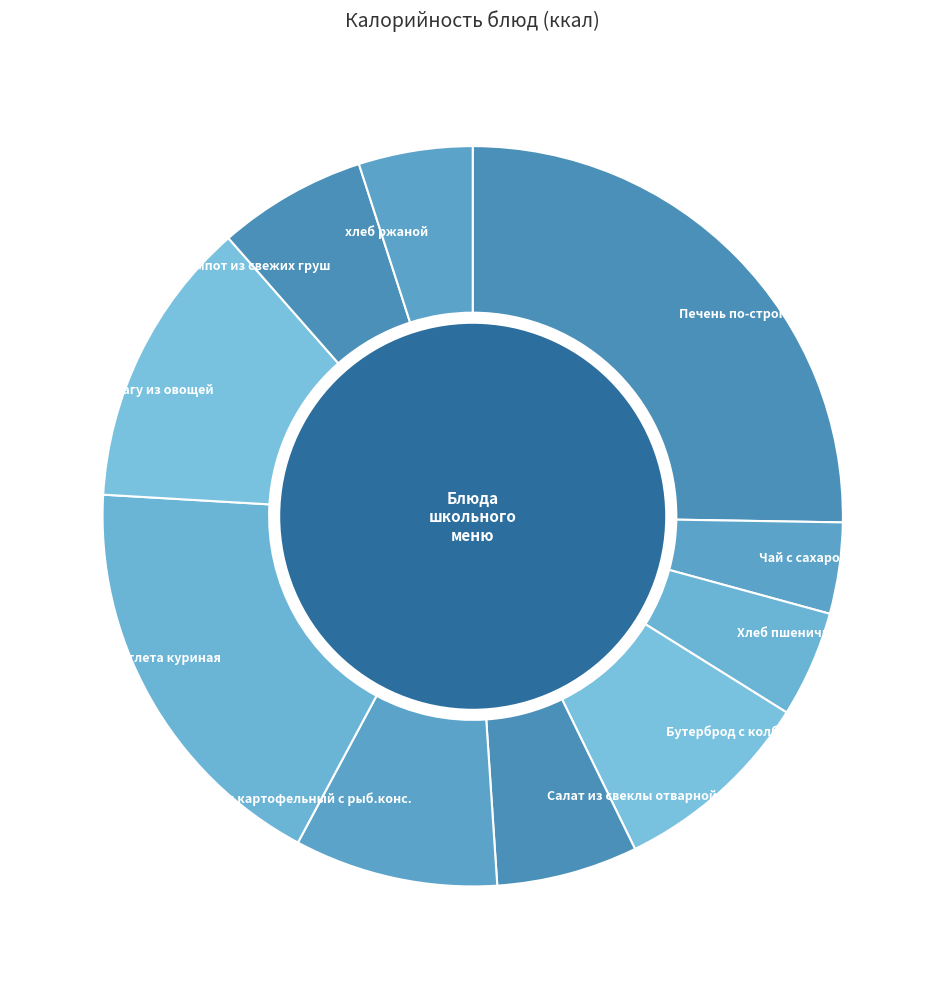

Is the sum of Суп картофельный с рыб.конс. and Чай с сахаром и лимоном greater than half?

No